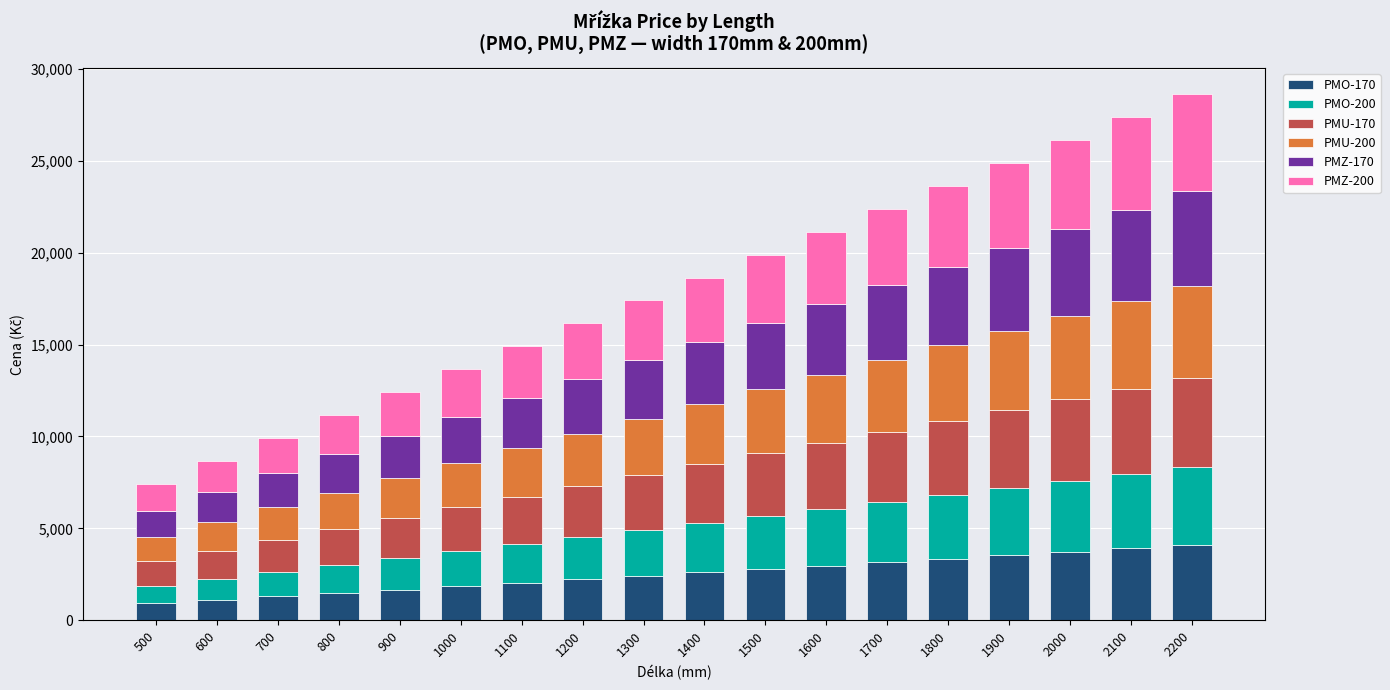

What is the highest value of the PMO-170 series?

4104